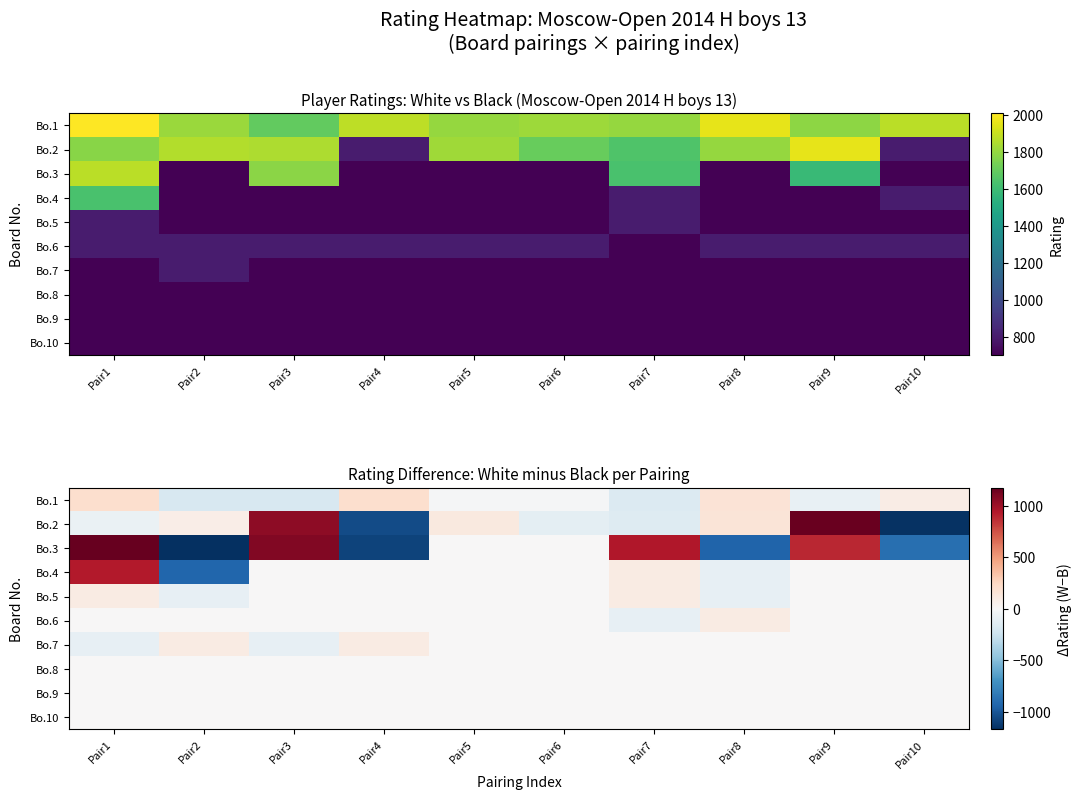

At which category is the sum across all series the highest?

Pair1